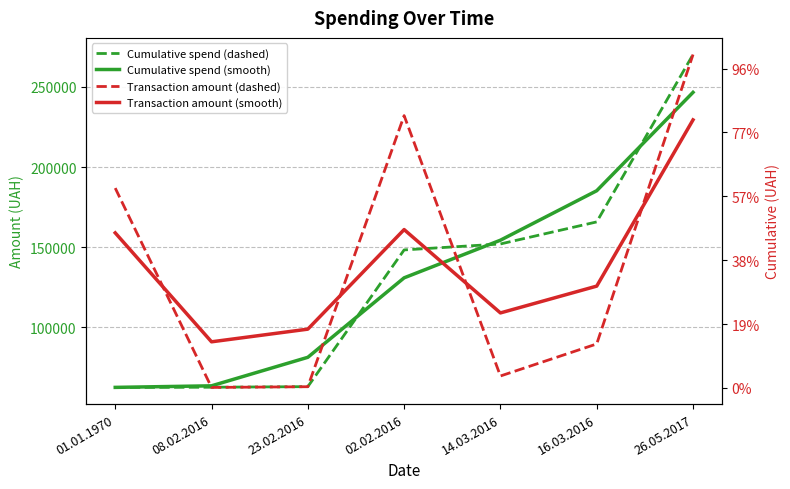

What is the value of the Cumulative spend (dashed) point at the 7th from the left?

270234.9